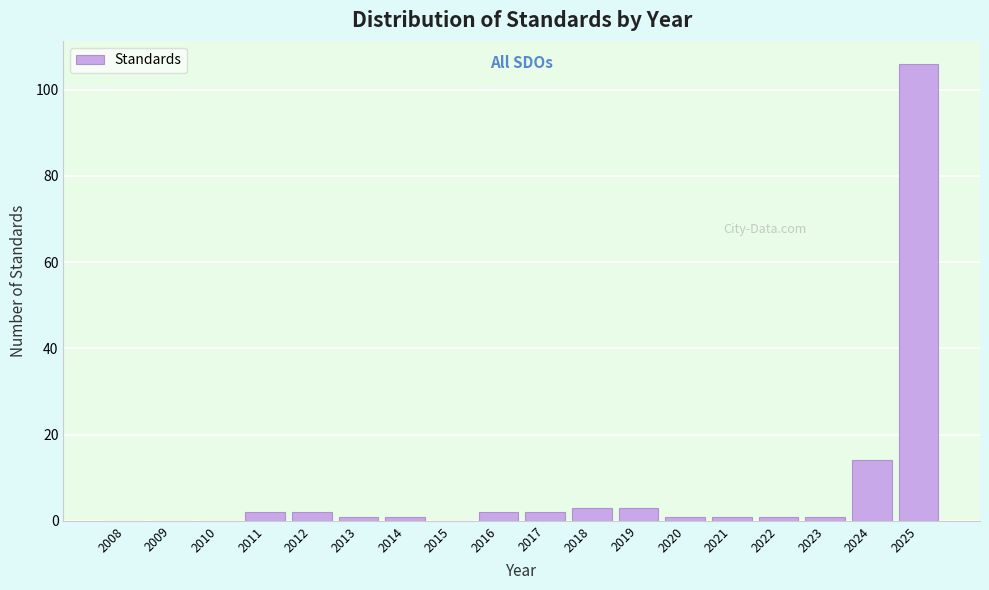

Reading left to right, transcribe all the data shown in this chart.

2008=0	2009=0	2010=0	2011=2	2012=2	2013=1	2014=1	2015=0	2016=2	2017=2	2018=3	2019=3	2020=1	2021=1	2022=1	2023=1	2024=14	2025=106